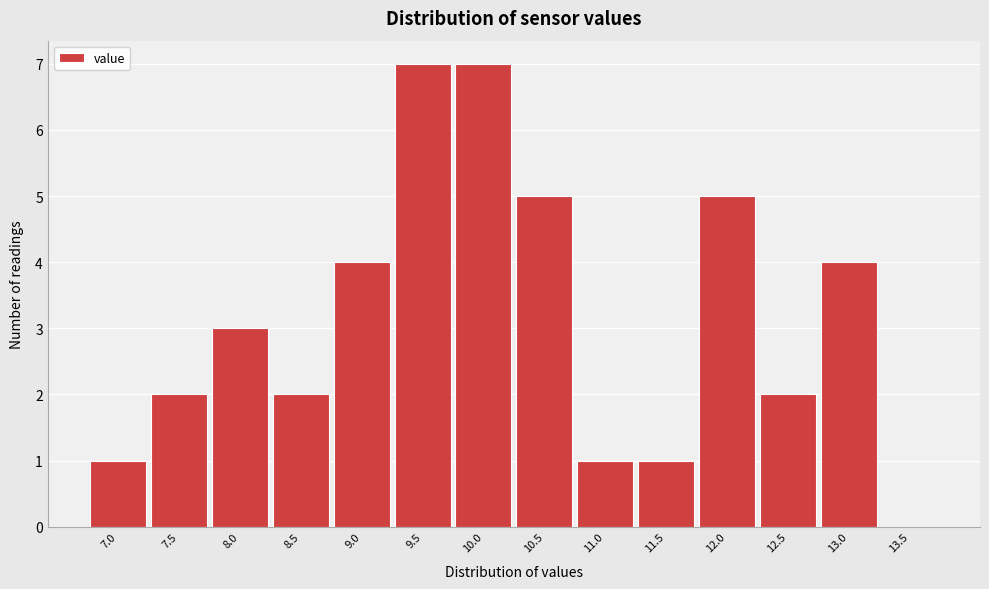

Reading left to right, transcribe all the data shown in this chart.

7.0=1	7.5=2	8.0=3	8.5=2	9.0=4	9.5=7	10.0=7	10.5=5	11.0=1	11.5=1	12.0=5	12.5=2	13.0=4	13.5=0